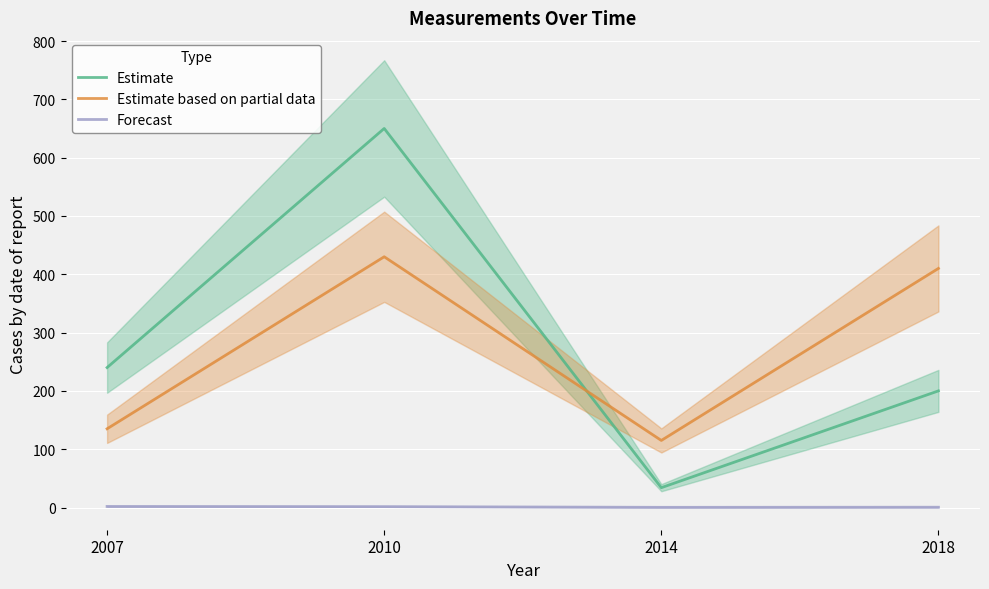

At which label does Forecast reach its peak?

2007